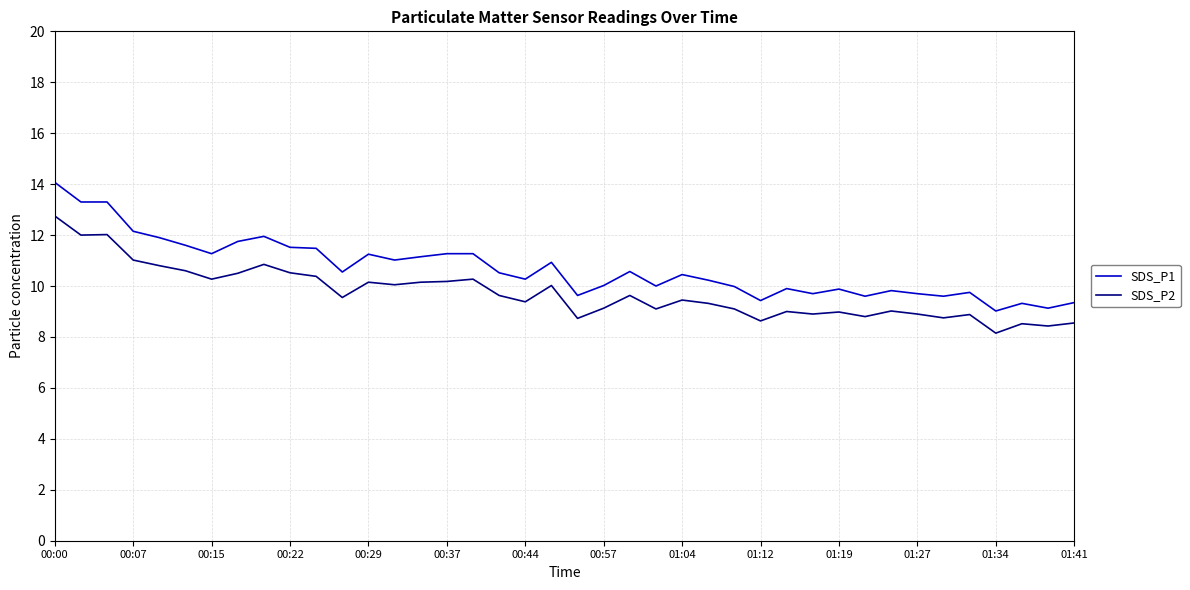

What is the greatest value displayed?

14.1